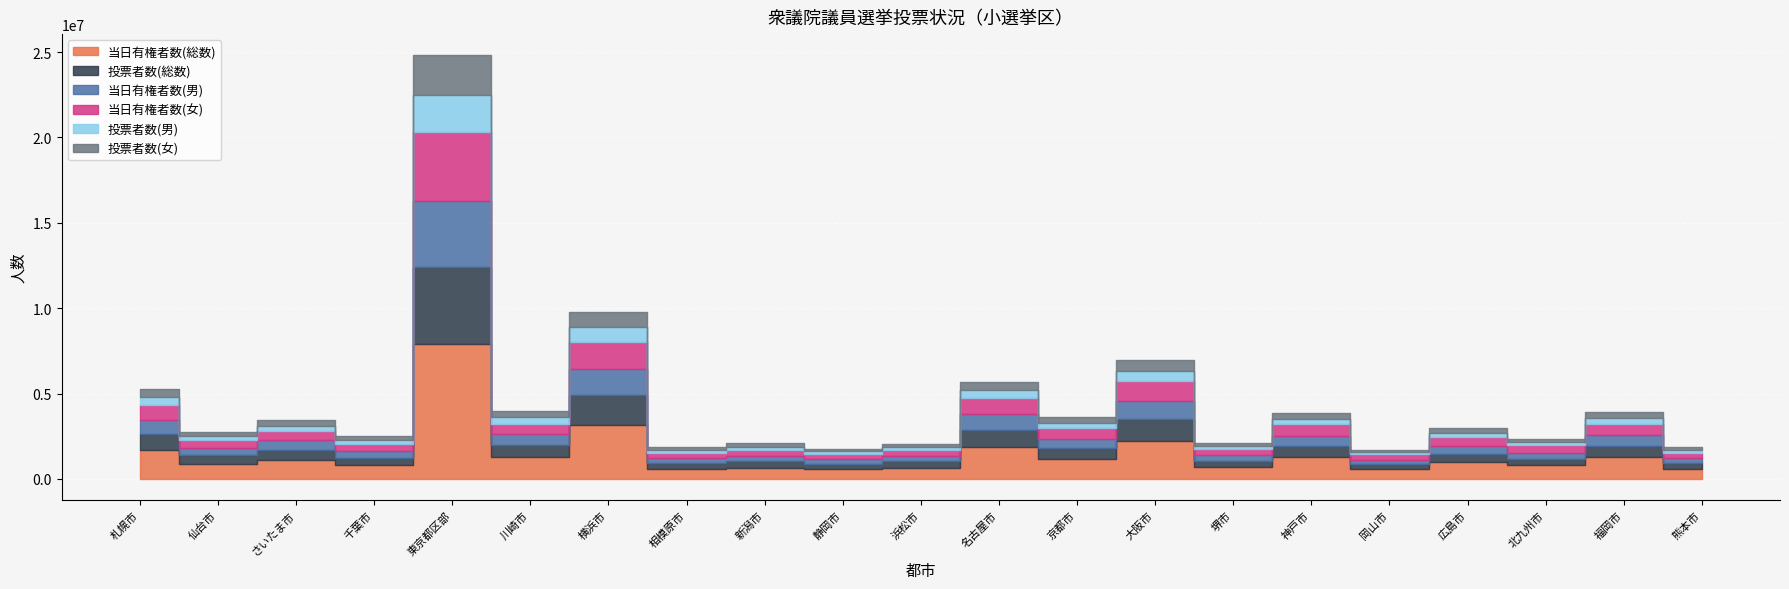

What is the difference between the maximum and minimum values in the 当日有権者数(女) series?

3757435